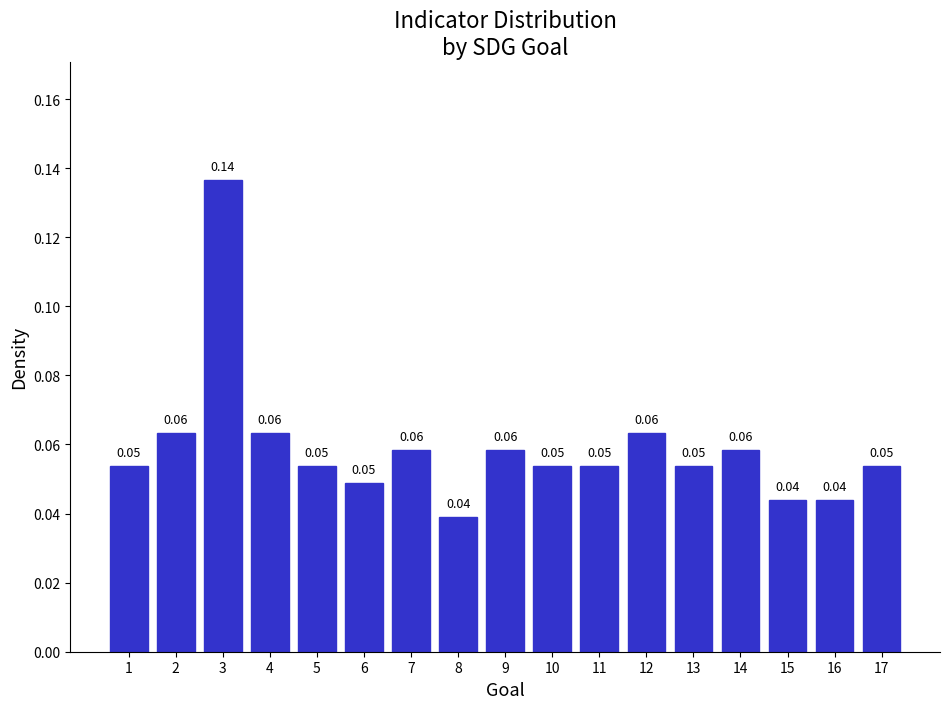

Between 7 and 1, which is larger?

7